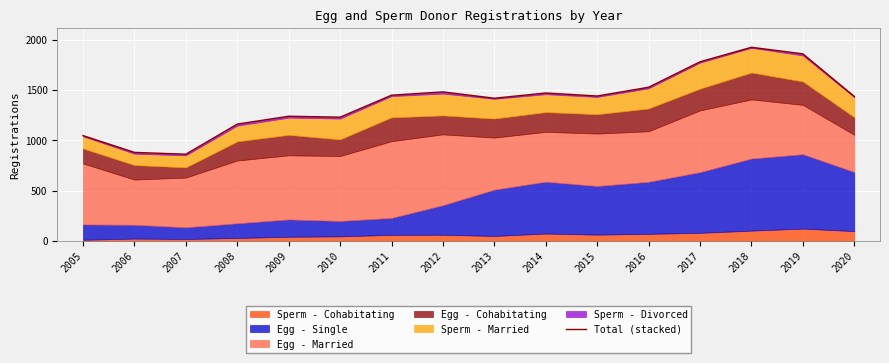

What is the sum of all values?

22202